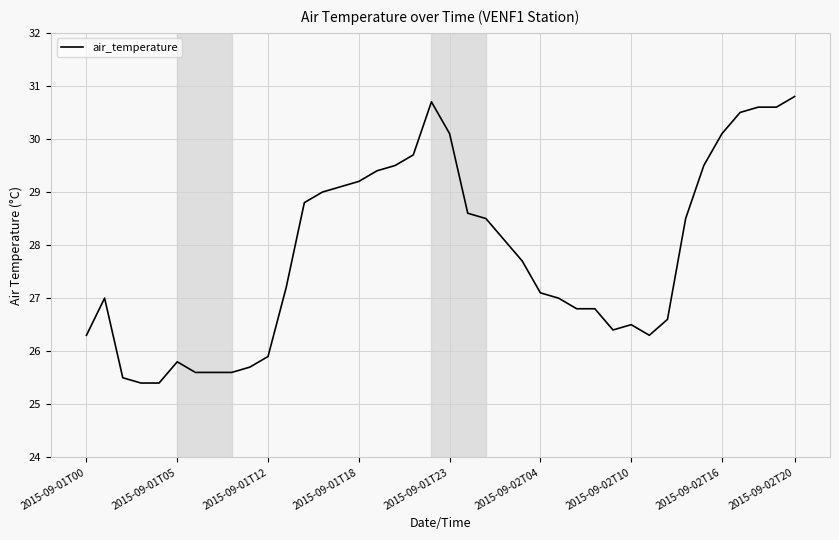

What is the difference between the maximum and minimum values?

5.4